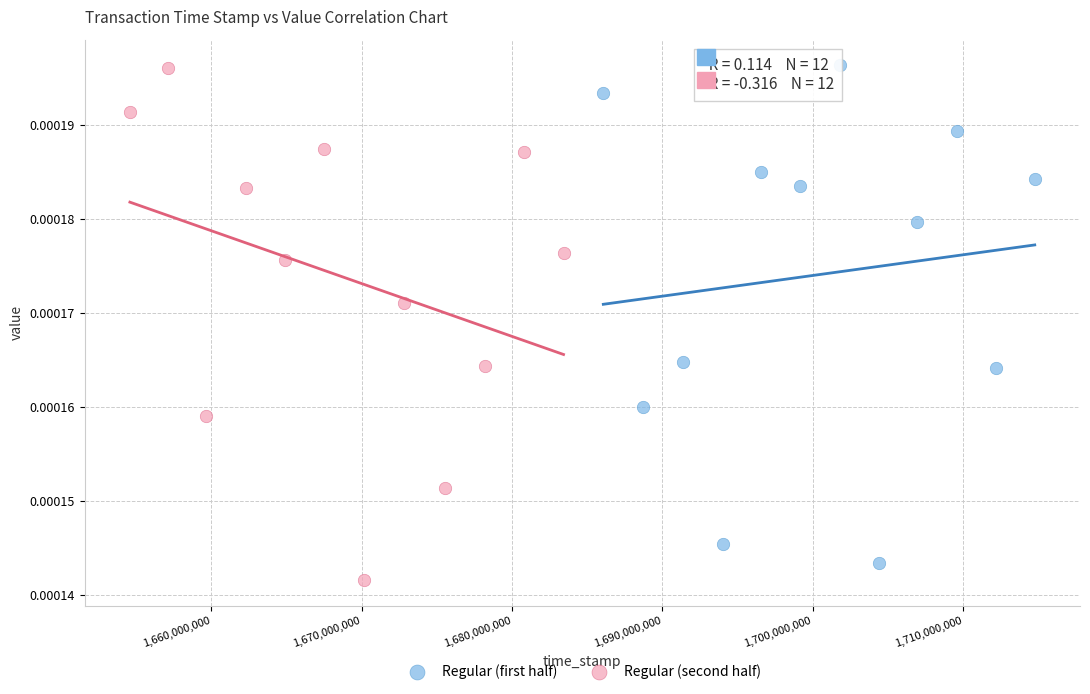

Which series has the largest Y range (max minus min)?

Regular (second half)